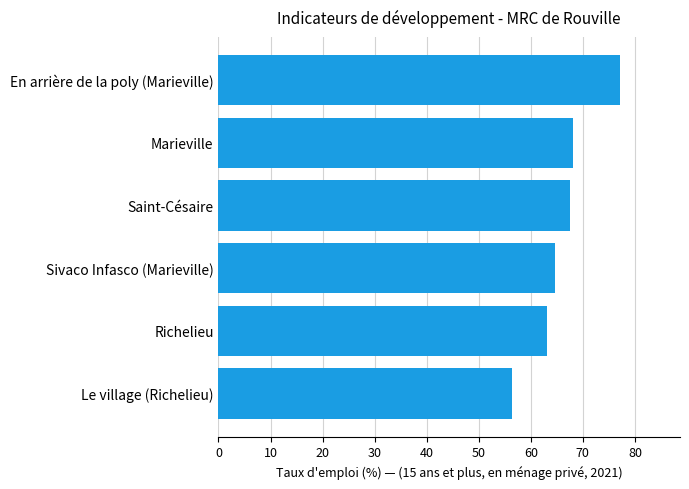

Between En arrière de la poly (Marieville) and Richelieu, which is larger?

En arrière de la poly (Marieville)